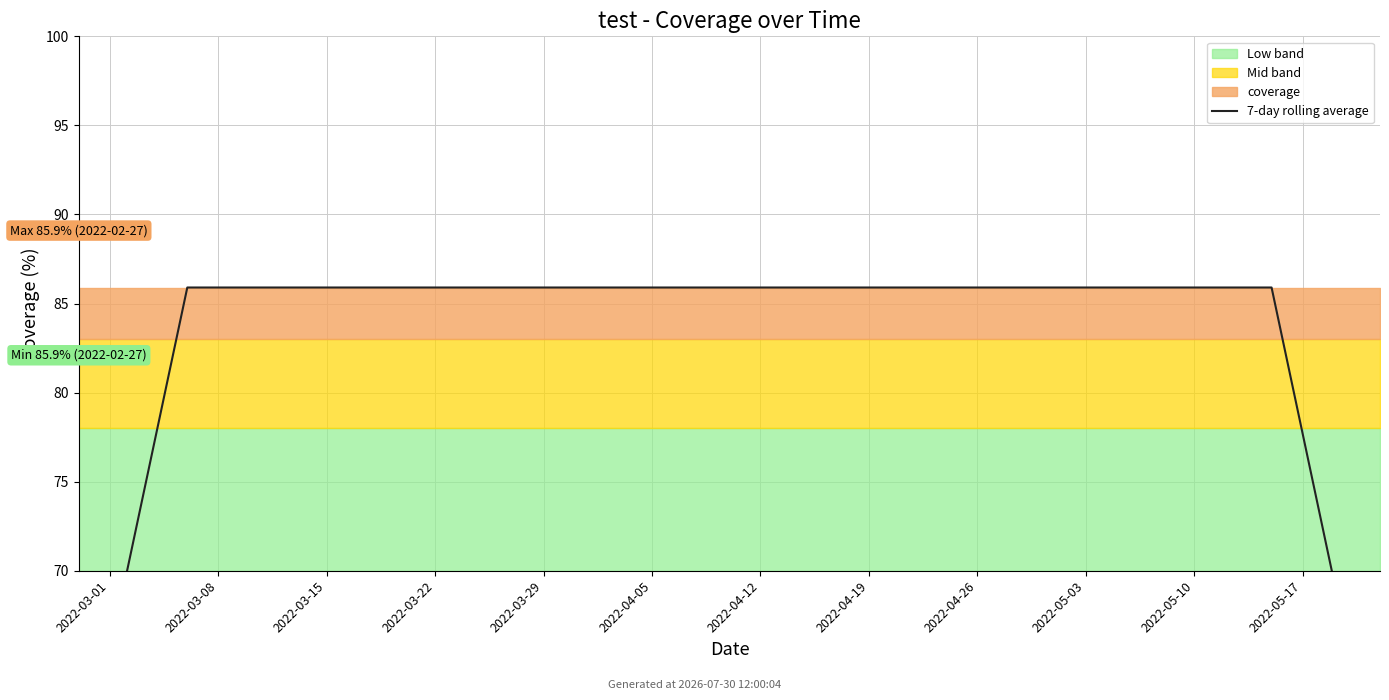

List the labels in order of value, largest first.

2022-03-08, 2022-03-15, 2022-03-22, 2022-03-29, 2022-04-05, 2022-04-12, 2022-04-19, 2022-04-26, 2022-05-03, 2022-03-01, 2022-05-10